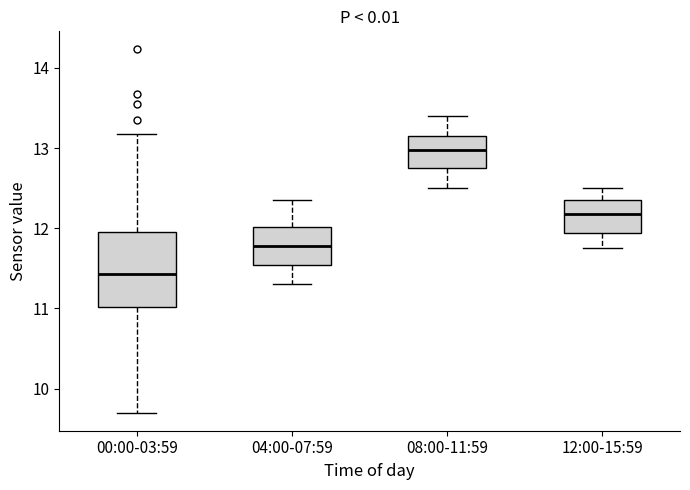

Reading left to right, read every box against the y-axis: the position of its median line, the range the box covers, and the ends of its whiskers. The values are not printed on the chart, so give them approximately, as read against the axis.

00:00-03:59: median 11.4, box 11.0 to 11.9, whiskers 9.7 to 13.2
04:00-07:59: median 11.8, box 11.5 to 12.0, whiskers 11.3 to 12.4
08:00-11:59: median 13.0, box 12.8 to 13.2, whiskers 12.5 to 13.4
12:00-15:59: median 12.2, box 11.9 to 12.4, whiskers 11.8 to 12.5